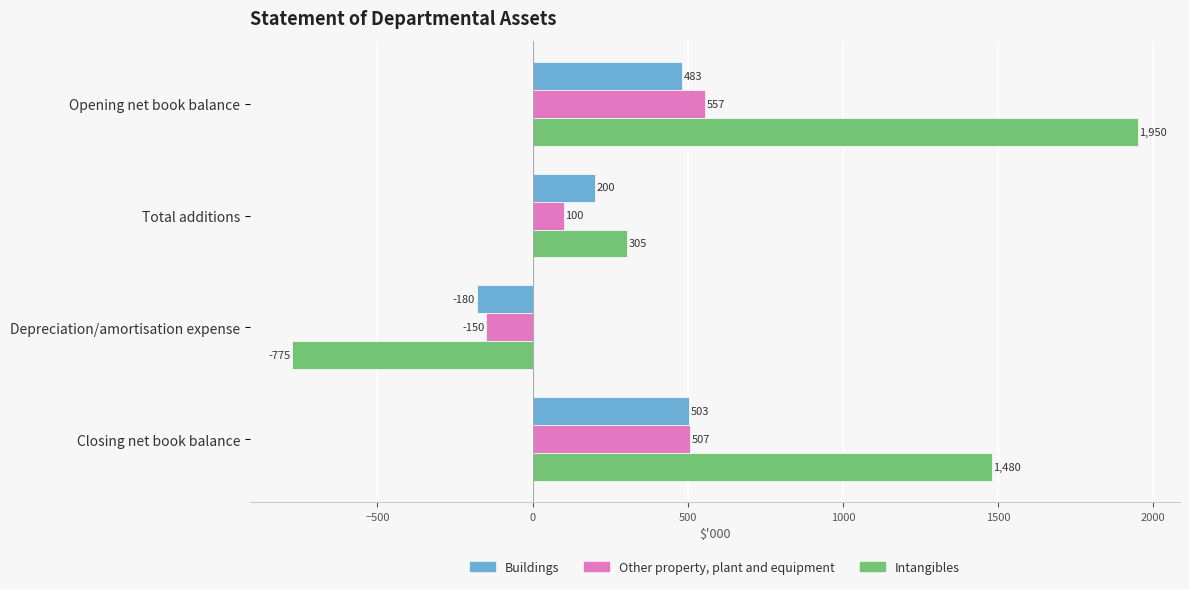

What are all the series names shown in the legend?

Buildings, Other property, plant and equipment, Intangibles